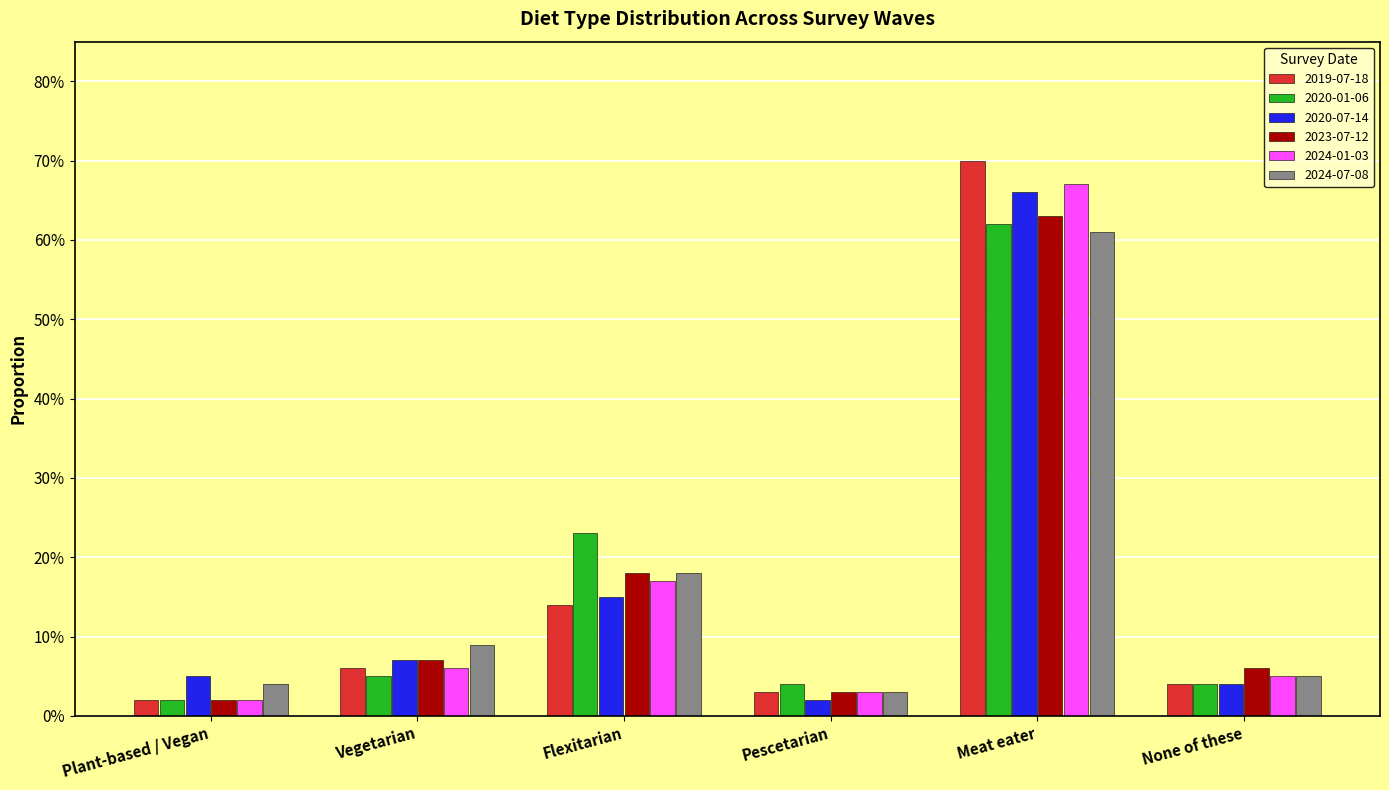

What is the value of the 2020-07-14 bar at the 5th from the left?

0.7